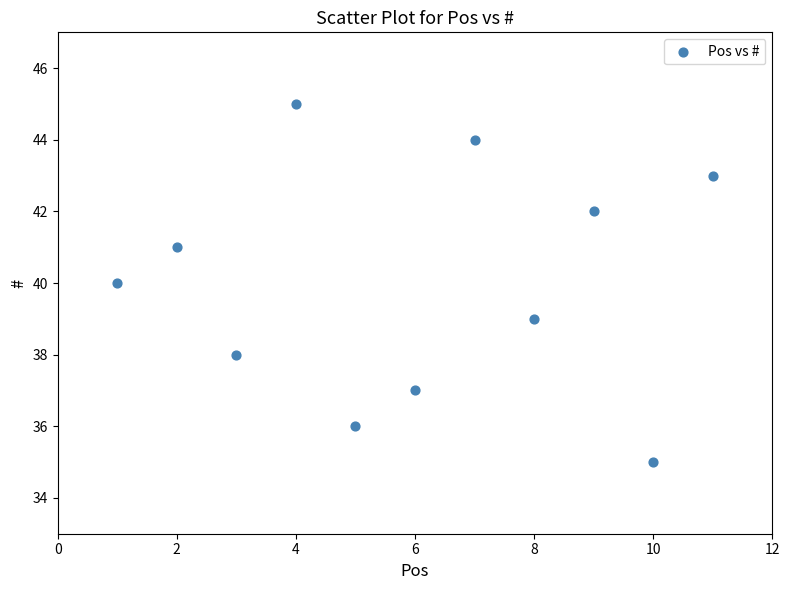

What is the average X value?

6